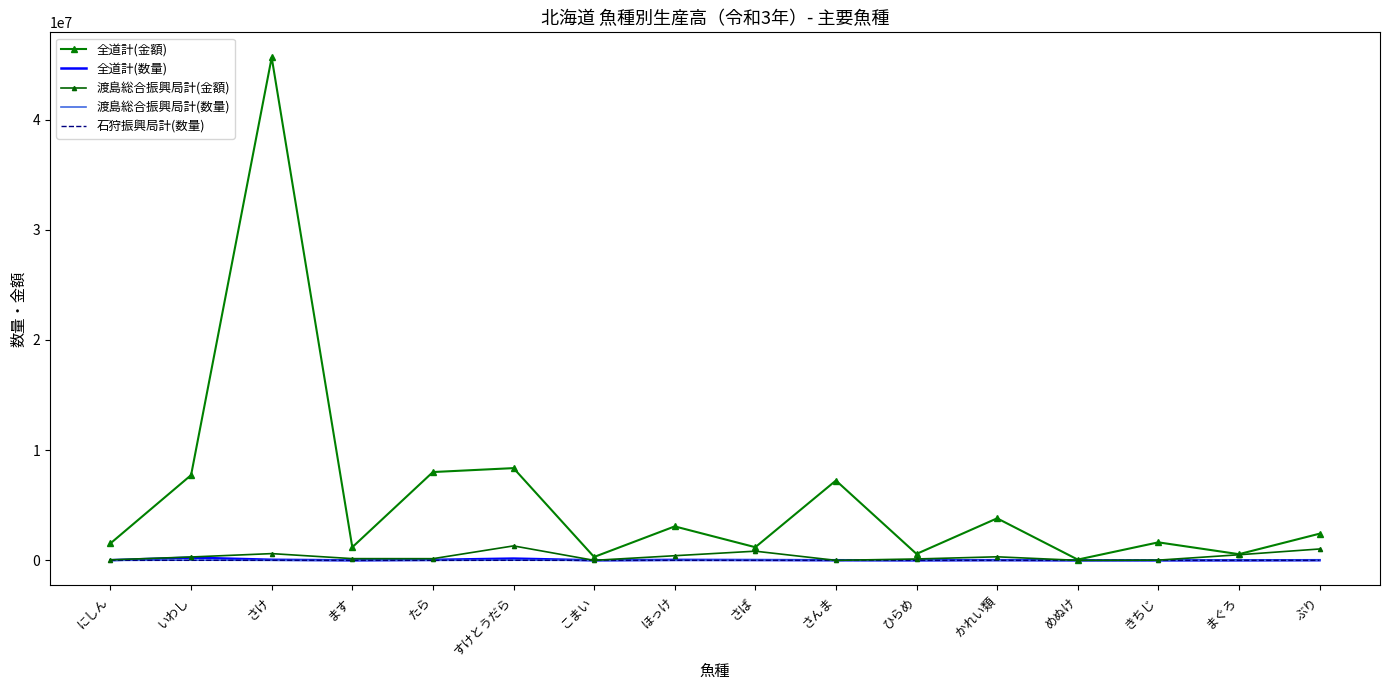

What position from the left is さば?

9